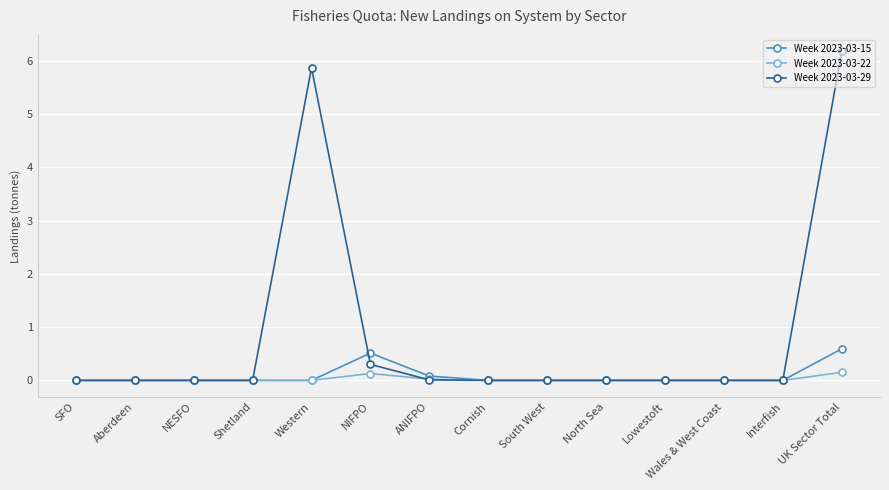

What is the maximum value shown in the chart?

6.2